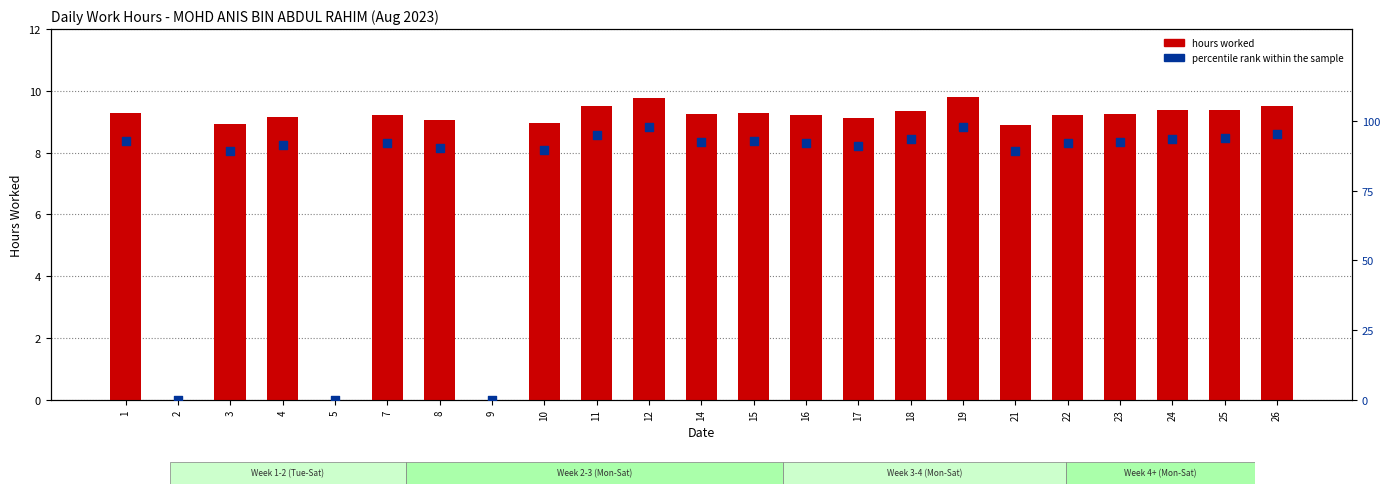

Which series contains the highest Y value?

percentile rank within the sample